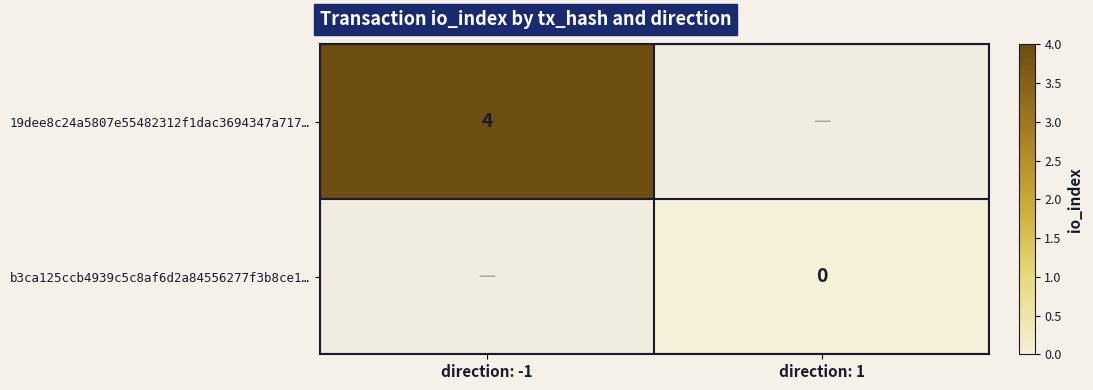

True or false: 19dee8c24a5807e55482312f1dac3694347a717… has a value of 6 at direction: -1.

False